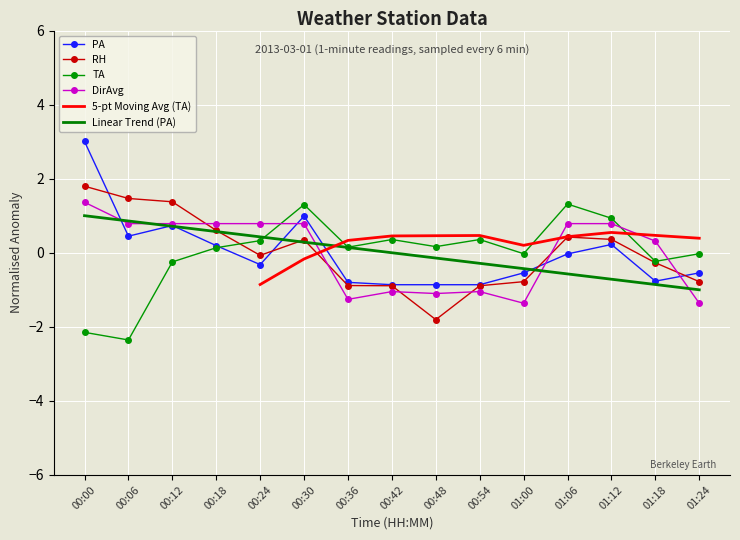

What is the approximate value of PA at 01:00?

-0.5